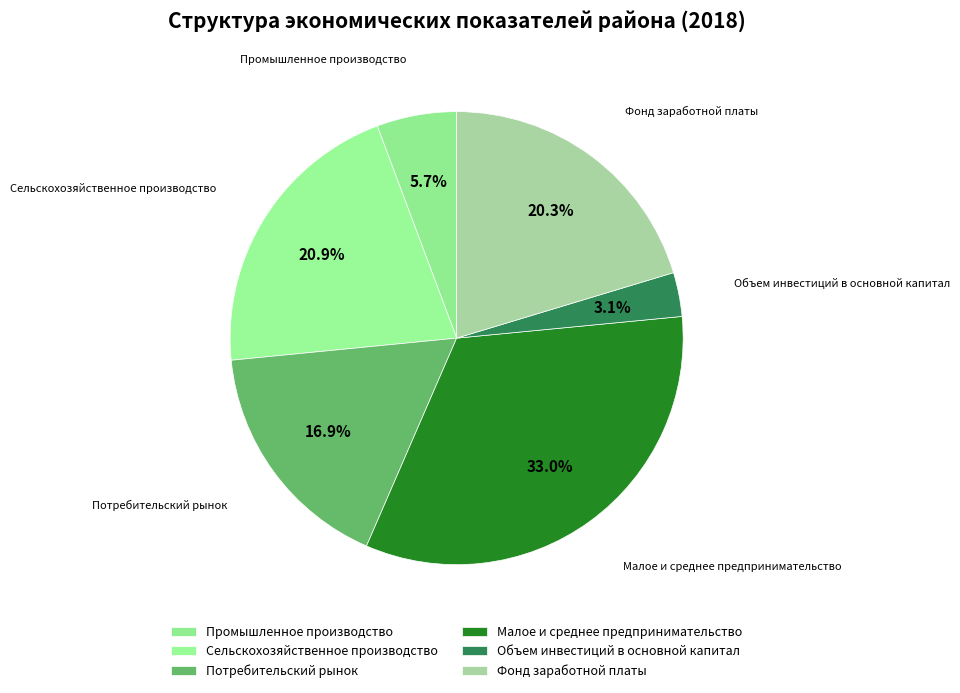

How many segments does this pie chart have?

6